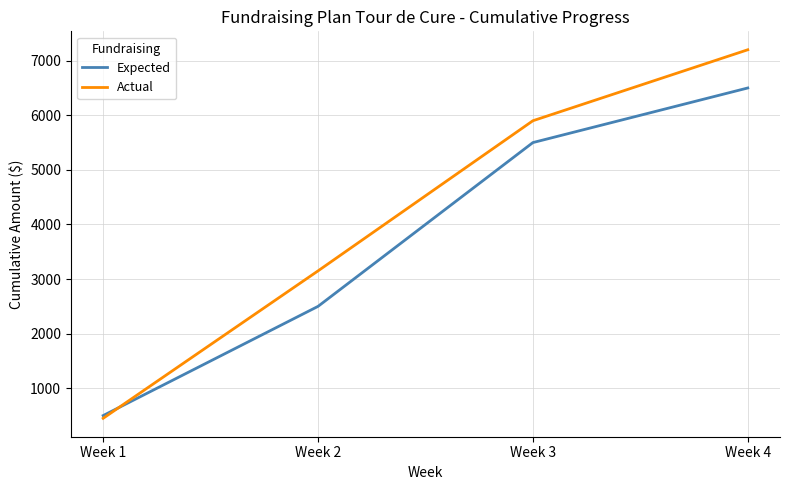

What is the minimum value shown in the chart?

450